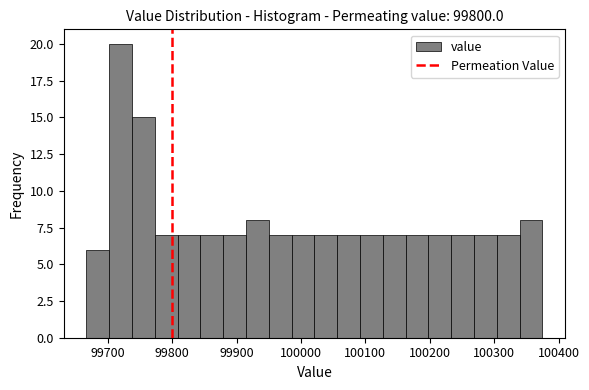

Read against the x-axis, roughly where is the centre of the tallest bar?

99720